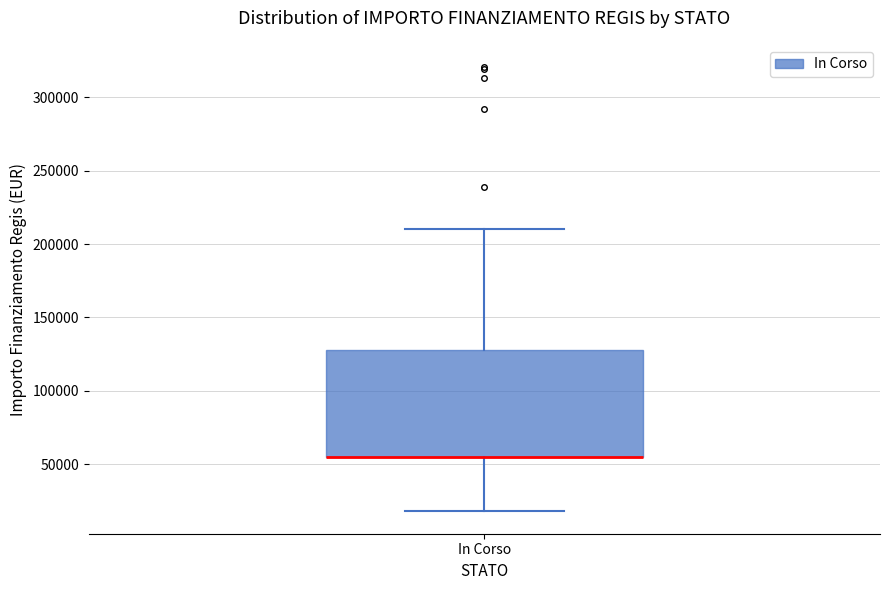

Transcribe this box plot: give where the median line is, the range the box spans, and where the two whiskers end, as read against the y-axis. The values are not printed on the chart, so give them approximately, as read against the axis.

median 55000 (drawn on the box's lower edge), box 55000 to 130000, whiskers 20000 to 210000